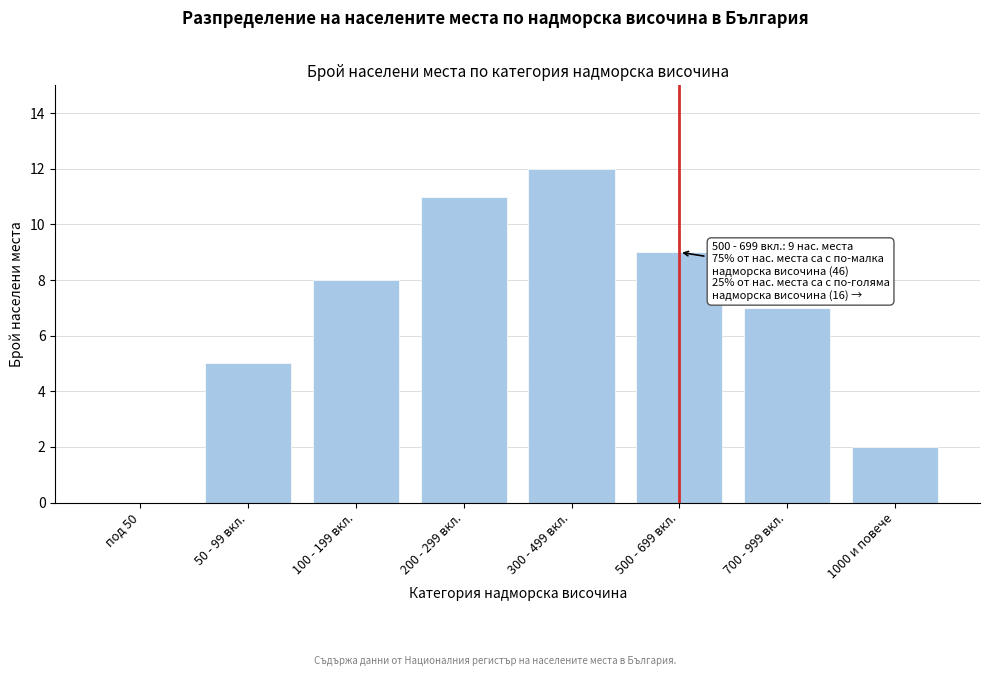

Reading left to right, transcribe all the data shown in this chart.

под 50=0	50 - 99 вкл.=5	100 - 199 вкл.=8	200 - 299 вкл.=11	300 - 499 вкл.=12	500 - 699 вкл.=9	700 - 999 вкл.=7	1000 и повече=2